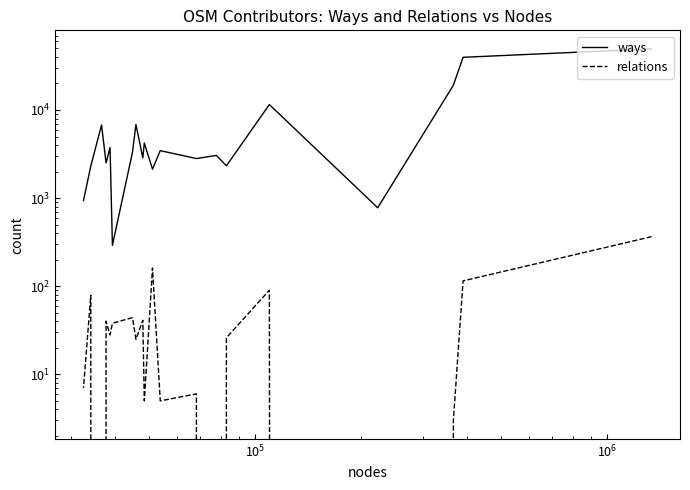

Rank the series by their maximum value, from highest to lowest.

ways, relations